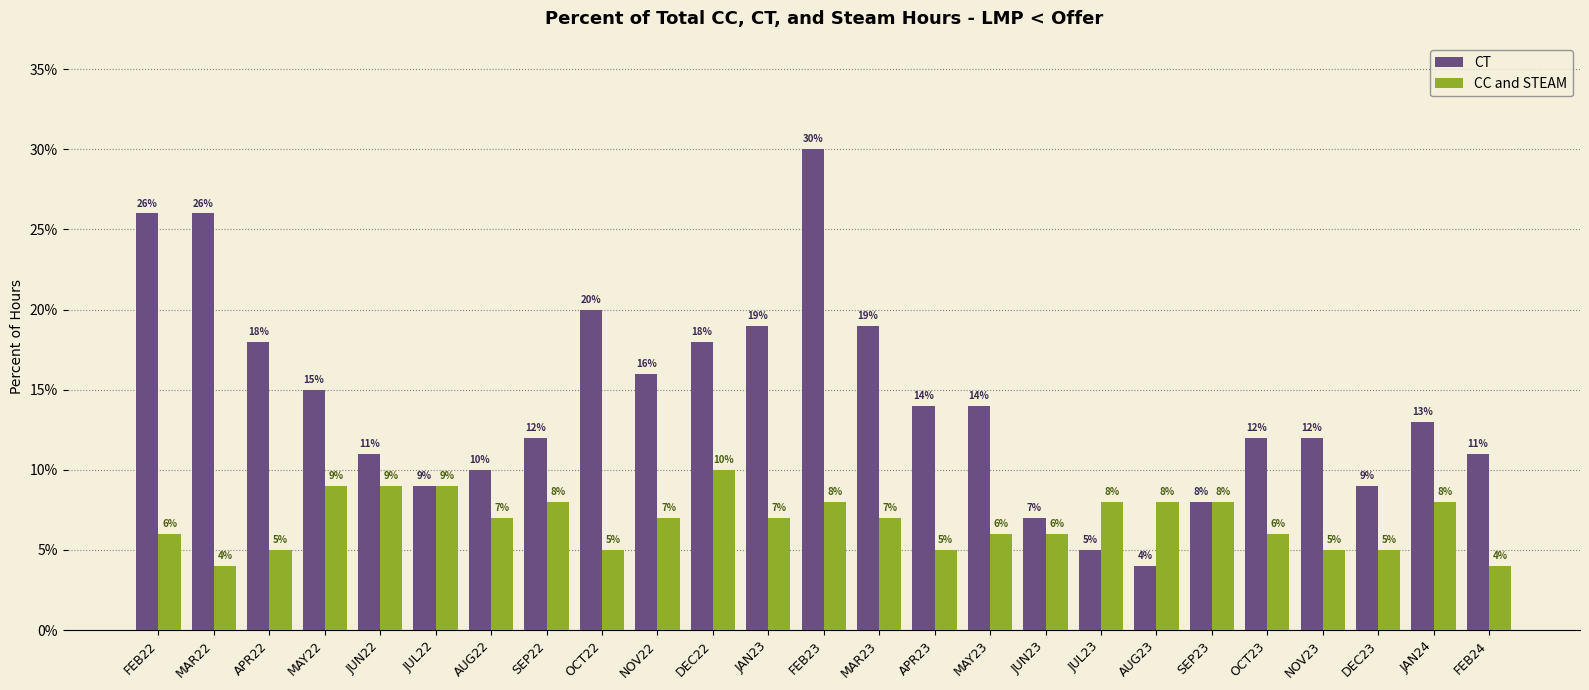

True or false: CT has a value of 0.0 at AUG22.

False